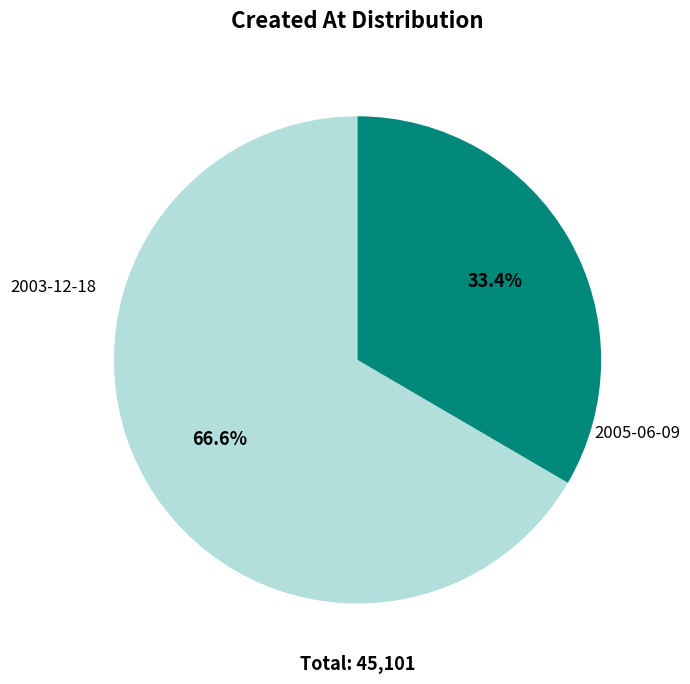

Does any single category account for the majority?

Yes